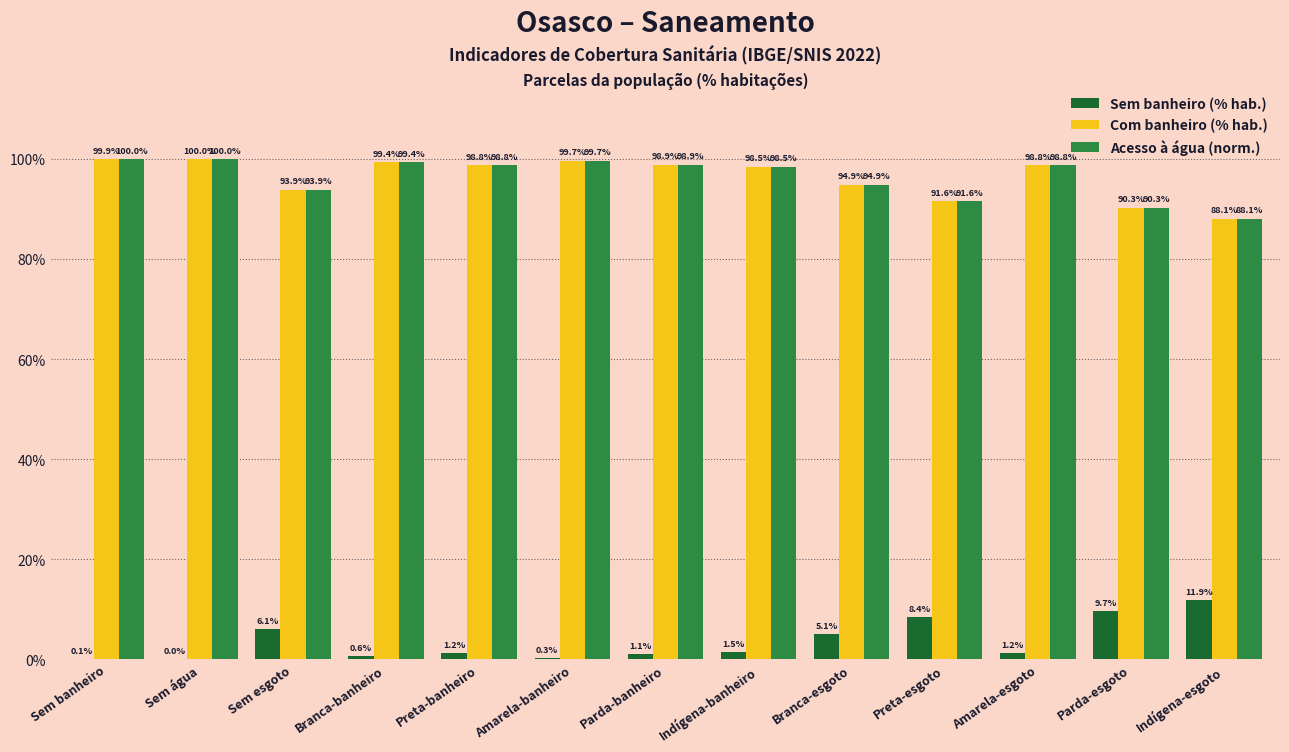

Between Sem banheiro and Indígena-banheiro, which series saw the biggest shift?

Acesso à água (norm.)